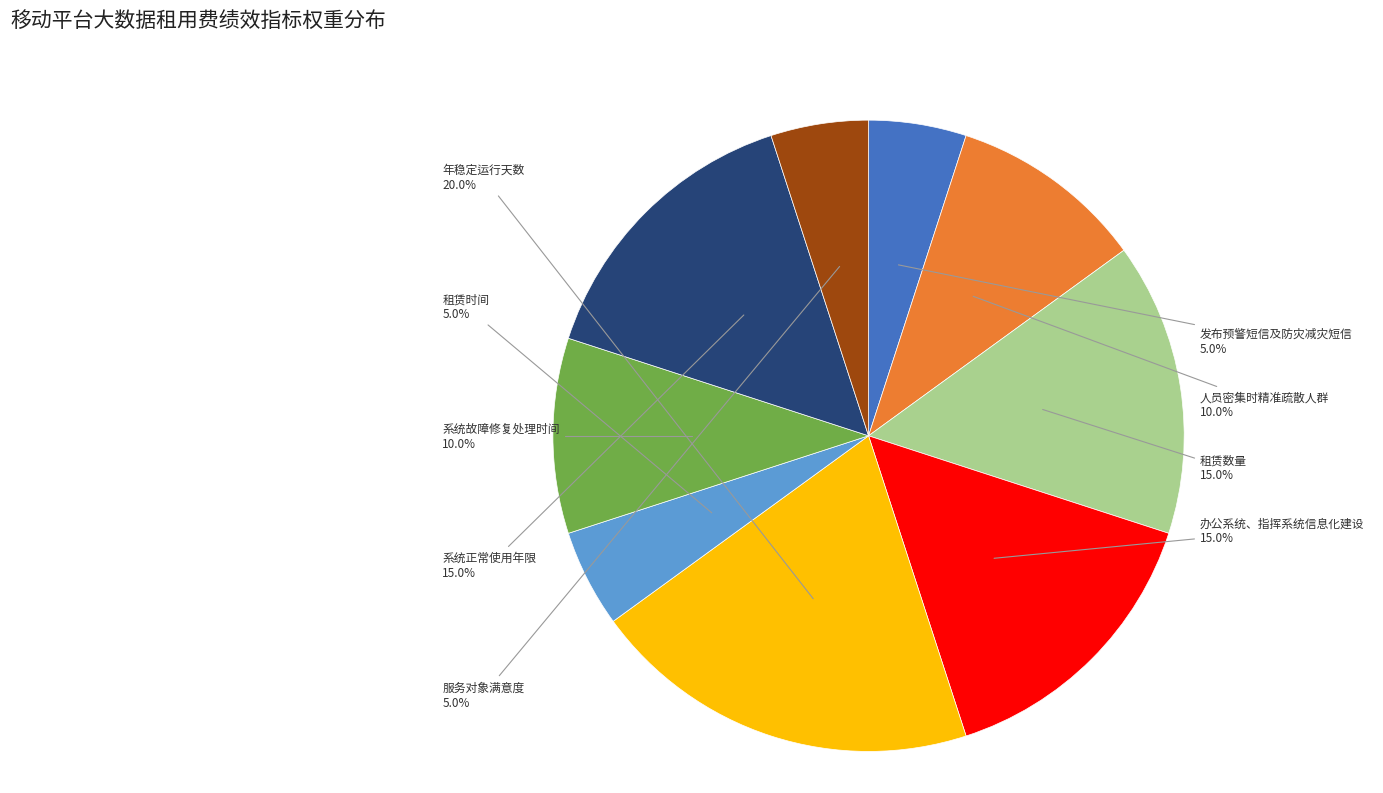

To the nearest percent, what is the difference between the largest and smallest slice percentages?

15%